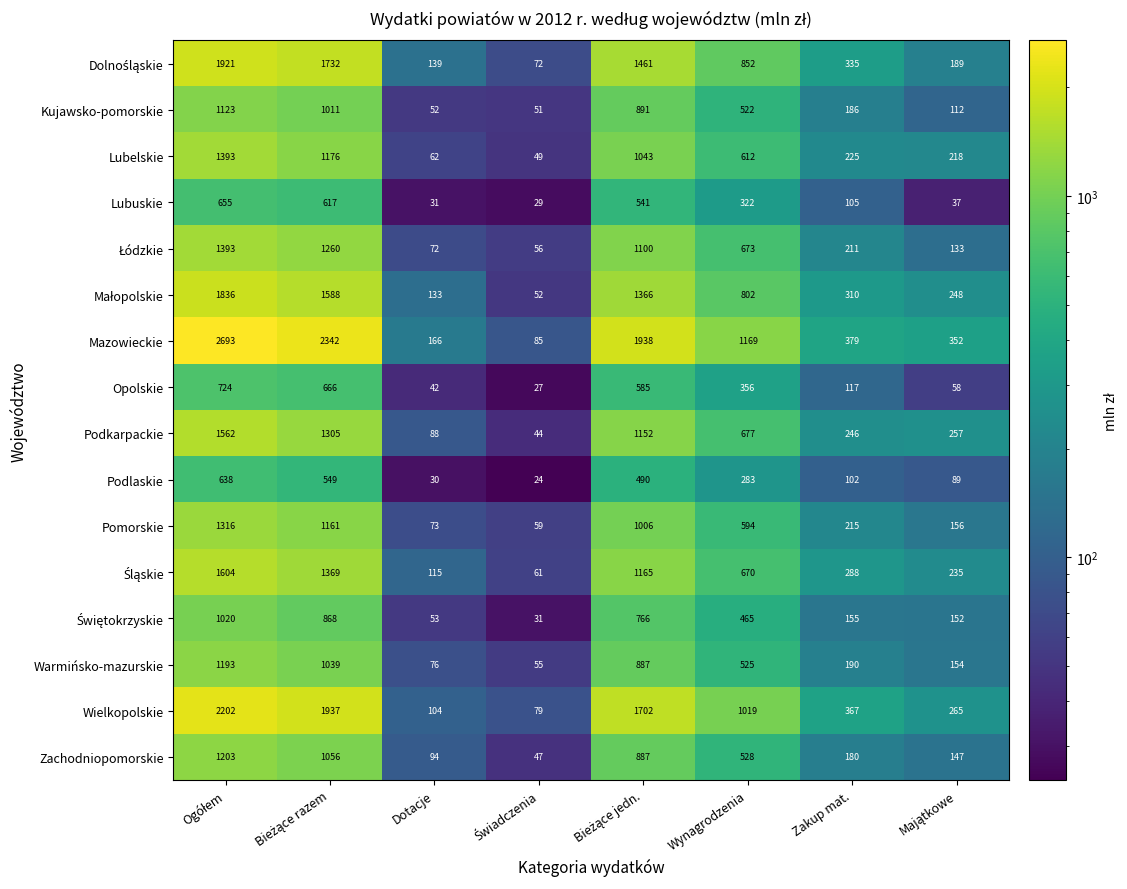

What is the average value of the Podkarpackie series?

666